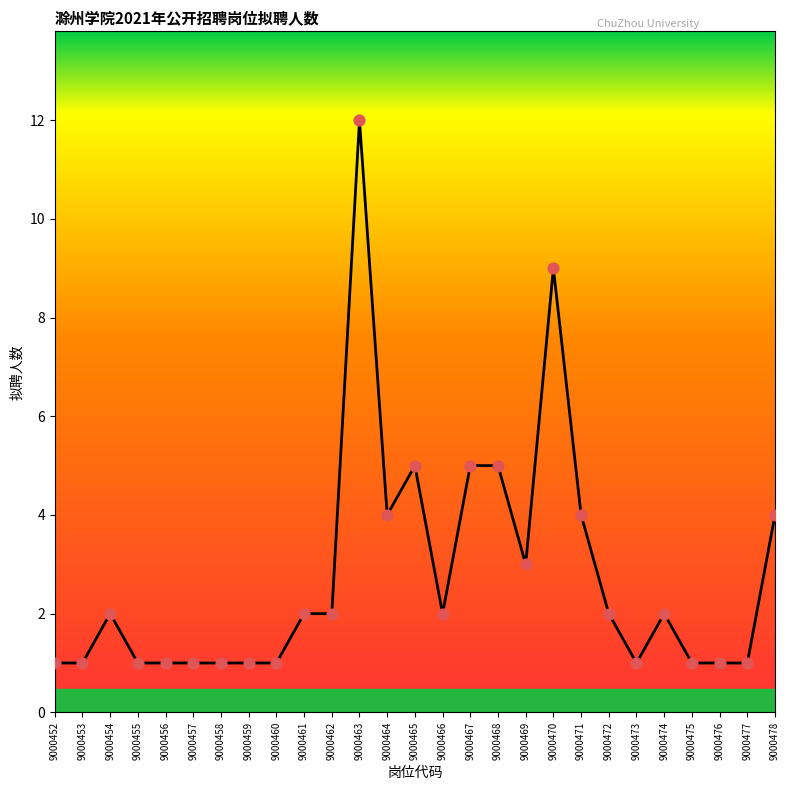

What is the change in value from 9000471 to 9000473?

-3